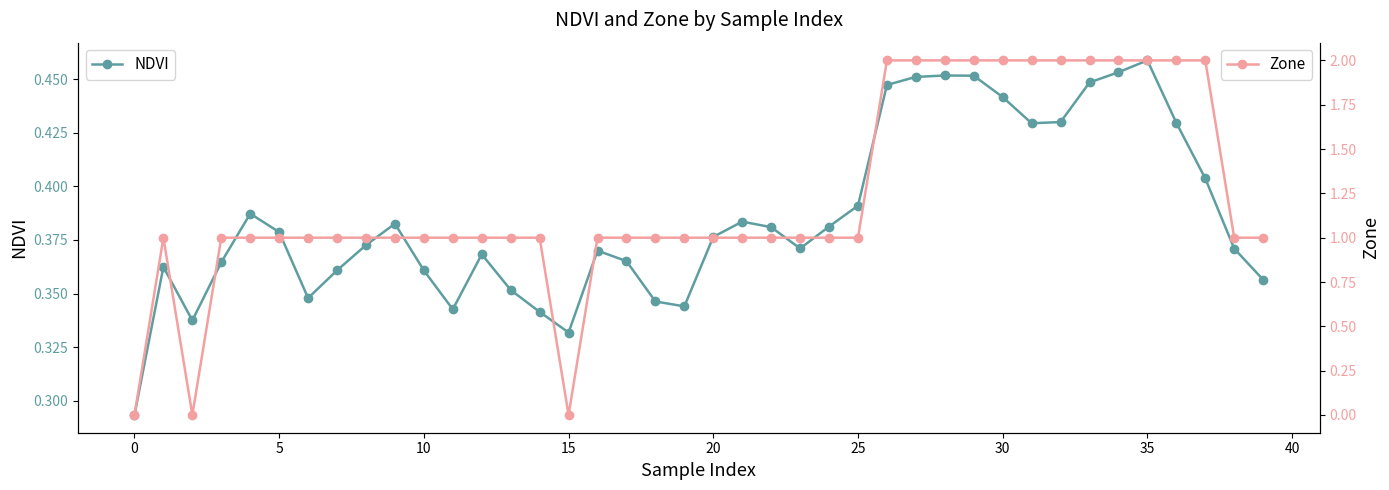

What is the sum of the Zone values at 15 and 34?

2.0